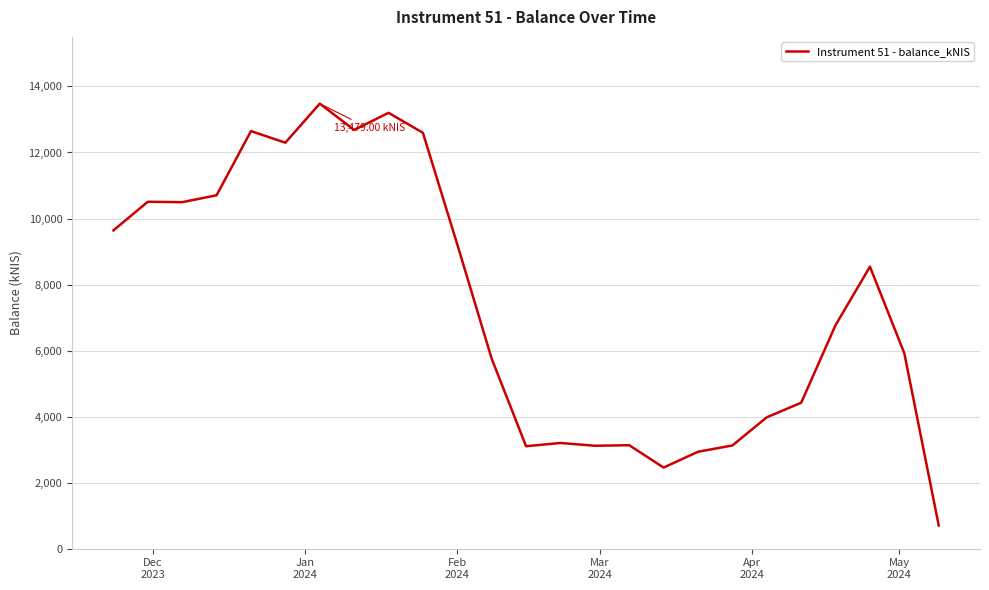

What is the difference between the maximum and minimum values?

12776.4